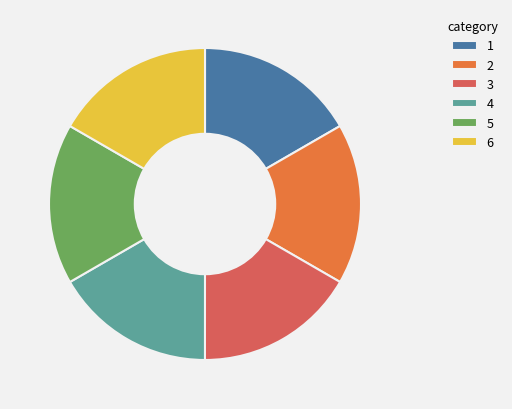

What is the ratio of the value at 4 to the value at 6?

1.0